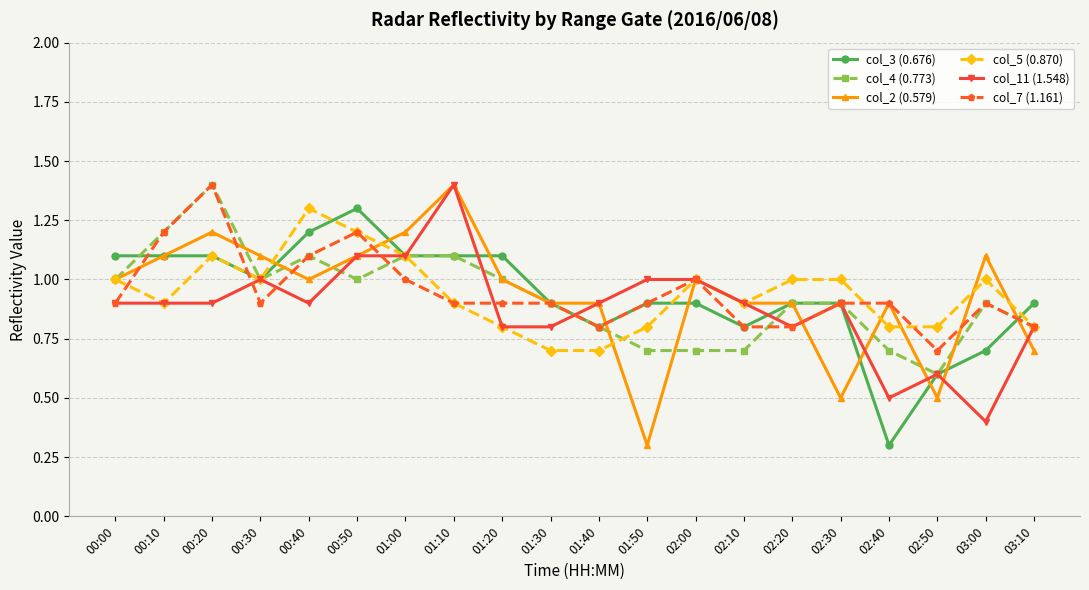

What is the label of the 1st point from the left?

00:00